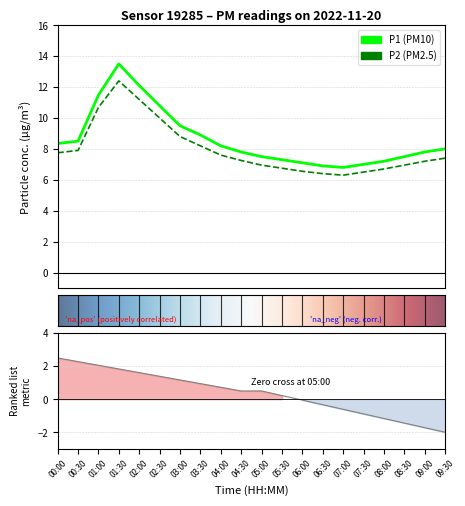

What position from the right is 02:00?

16